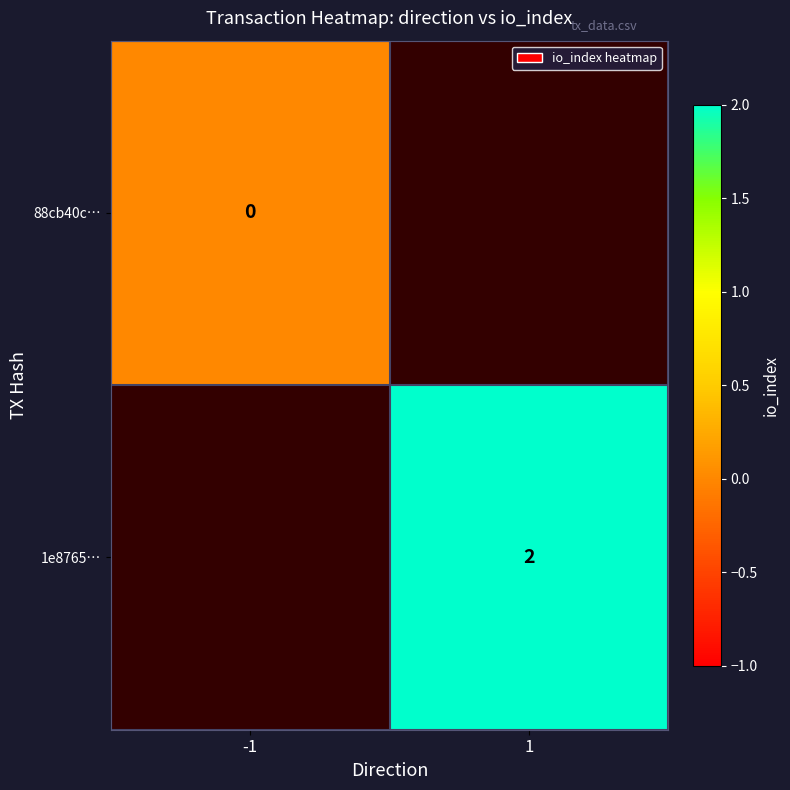

Between 1 and -1, which is larger?

-1